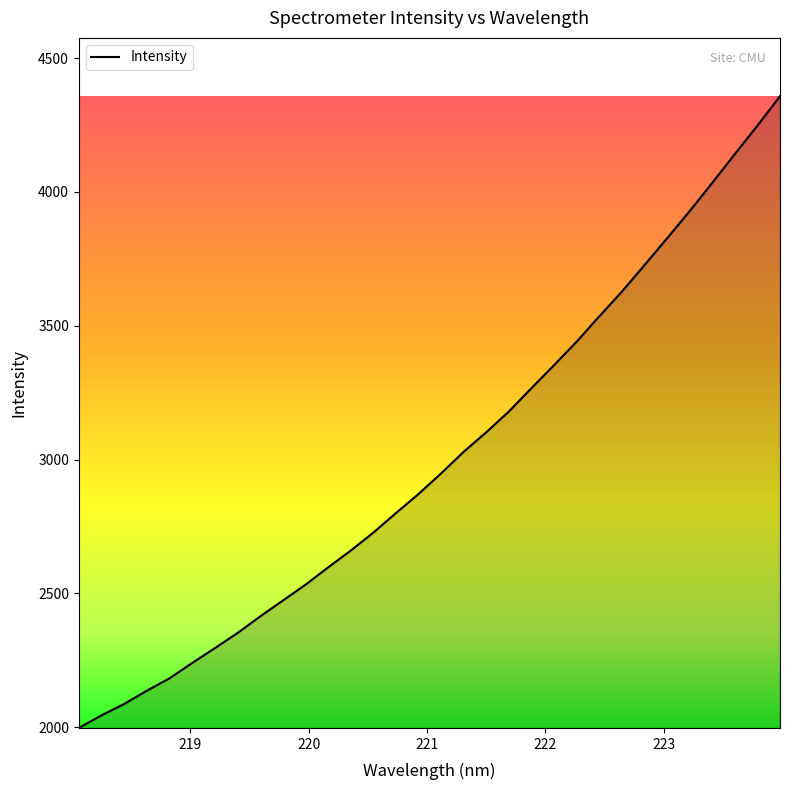

What is the maximum value shown in the chart?

4357.7